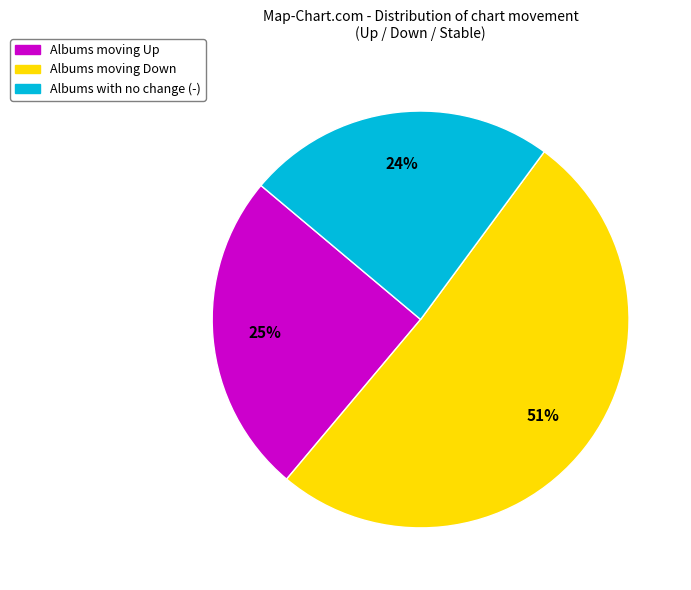

Rank the categories by value from lowest to highest.

Albums with no change (-), Albums moving Up, Albums moving Down